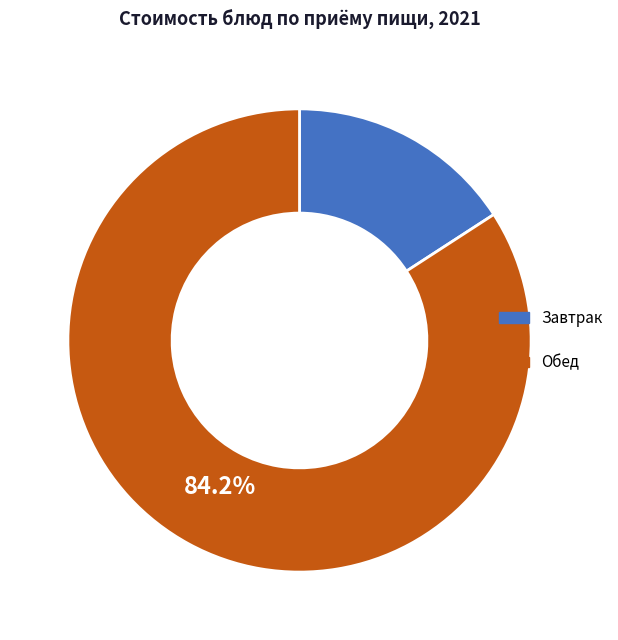

Is there any slice that represents more than half of the pie?

Yes